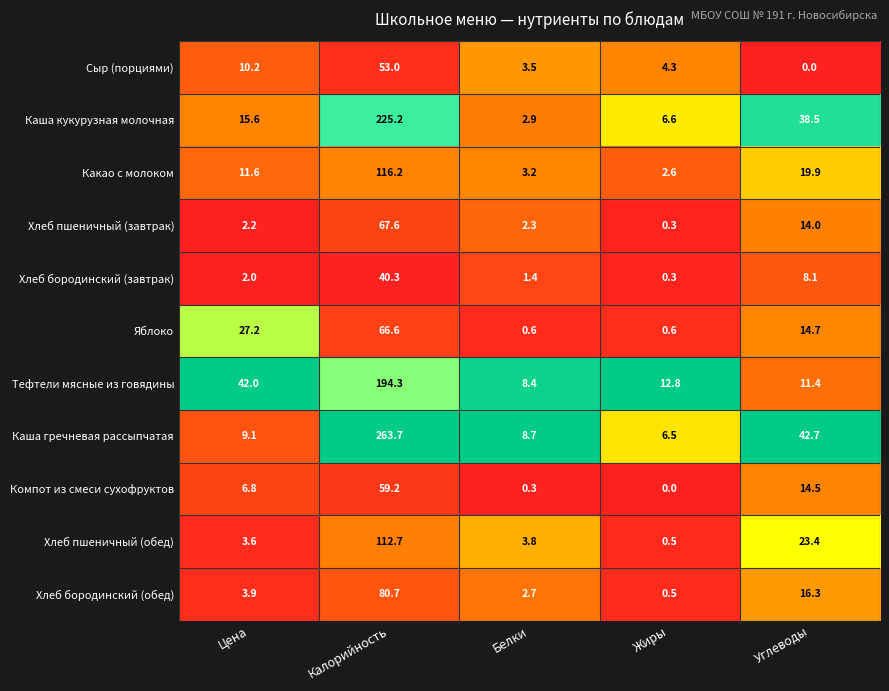

What is the approximate value of Каша кукурузная молочная at Белки?

2.9